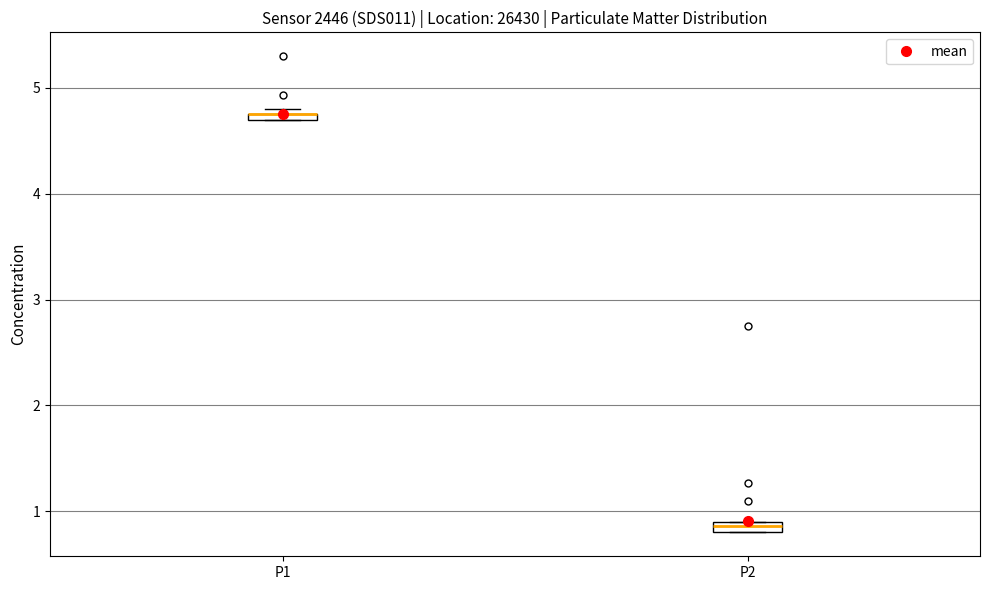

Where is the upper edge of the box for P1 on the y-axis? The values are not printed on the chart, so give them approximately, as read against the axis.

4.8